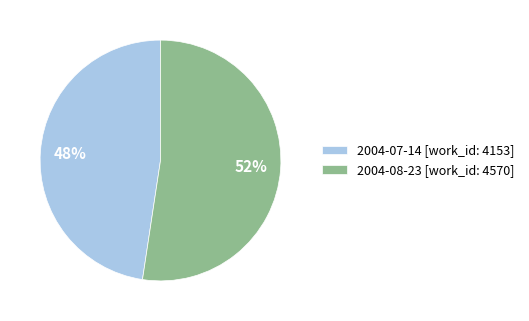

Which has a higher value, 2004-07-14 or 2004-08-23?

2004-08-23